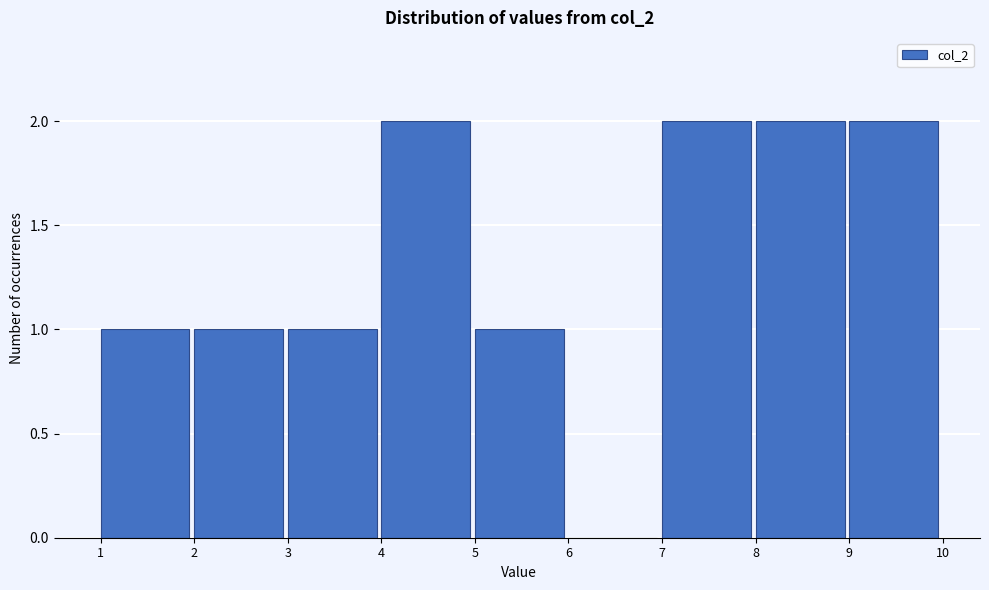

Reading left to right, transcribe this chart: for each bar, give the range it covers on the x-axis and its height. The values are not printed on the chart, so give them approximately, as read against the axis.

1 to 2: 1
2 to 3: 1
3 to 4: 1
4 to 5: 2
5 to 6: 1
6 to 7: 0
7 to 8: 2
8 to 9: 2
9 to 10: 2